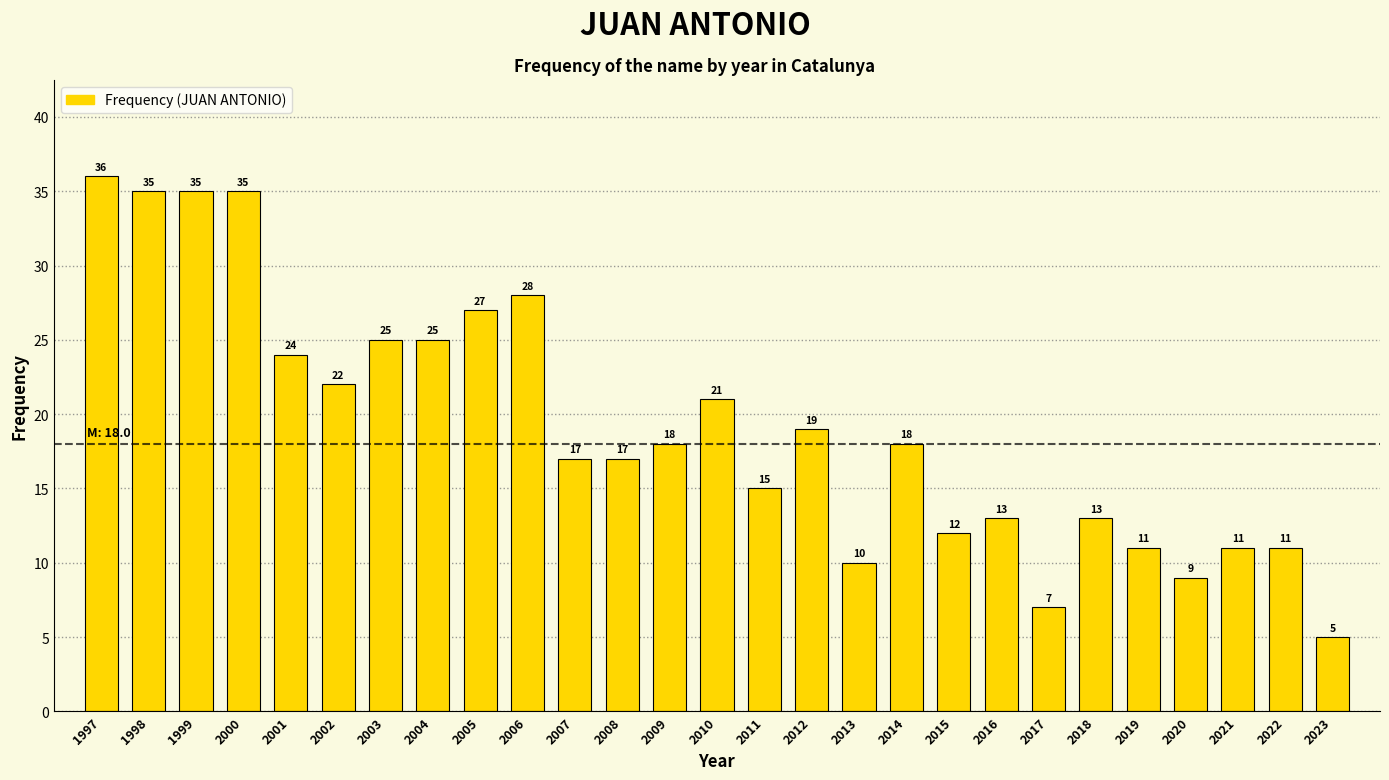

Reading left to right, what are all the values shown in this chart?

36	35	35	35	24	22	25	25	27	28	17	17	18	21	15	19	10	18	12	13	7	13	11	9	11	11	5